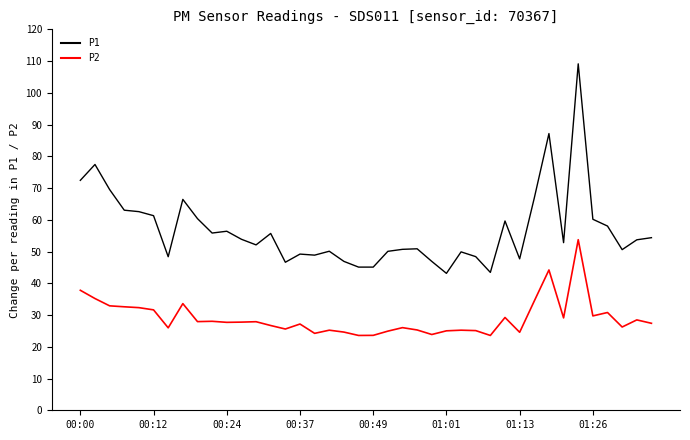

What is the difference between the maximum and minimum values in the P1 series?

66.0